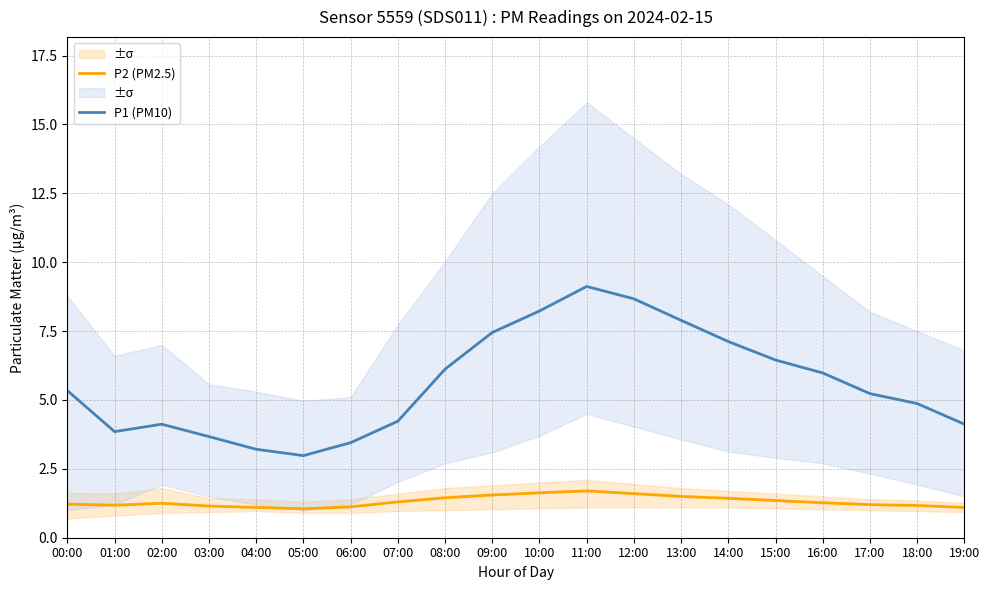

What is the difference between the highest and lowest values at 06:00?

2.3